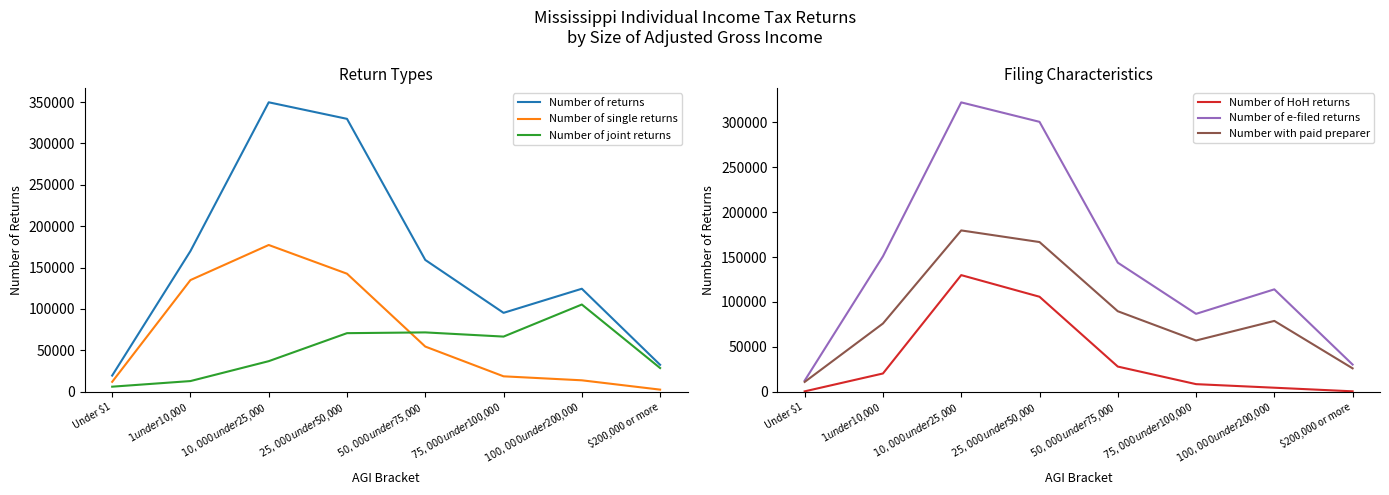

Where does the Number of HoH returns series first go above 20260?

$10,000 under $25,000